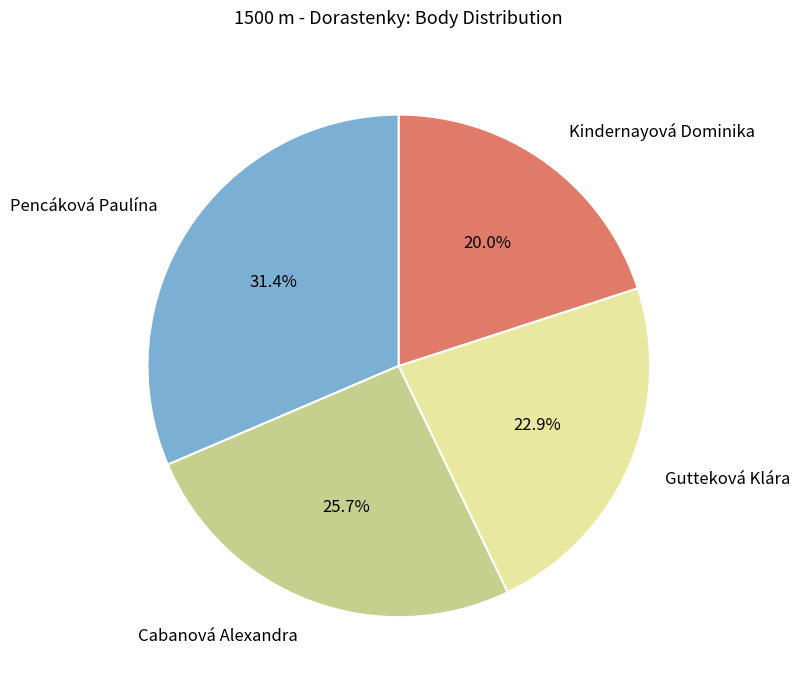

Rank the categories by value from lowest to highest.

Kindernayová Dominika, Gutteková Klára, Cabanová Alexandra, Pencáková Paulína